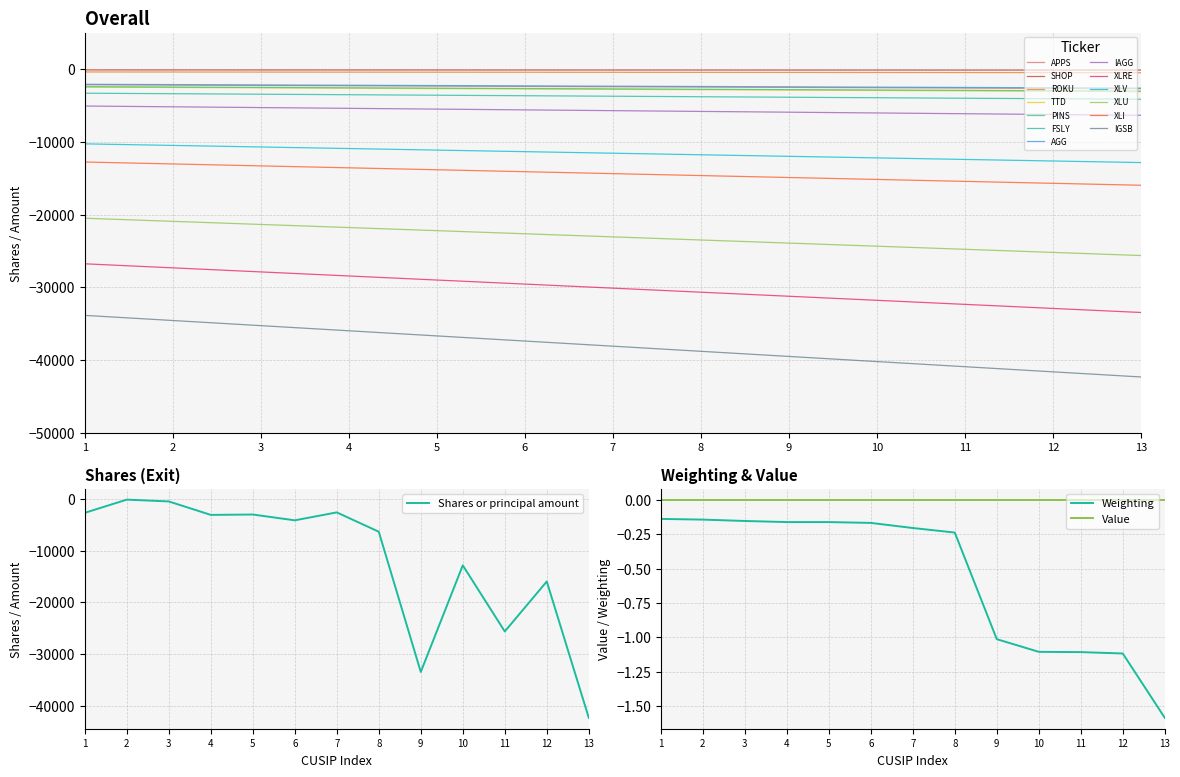

True or false: Shares or principal amount has more than 2 points higher than both neighbors.

True